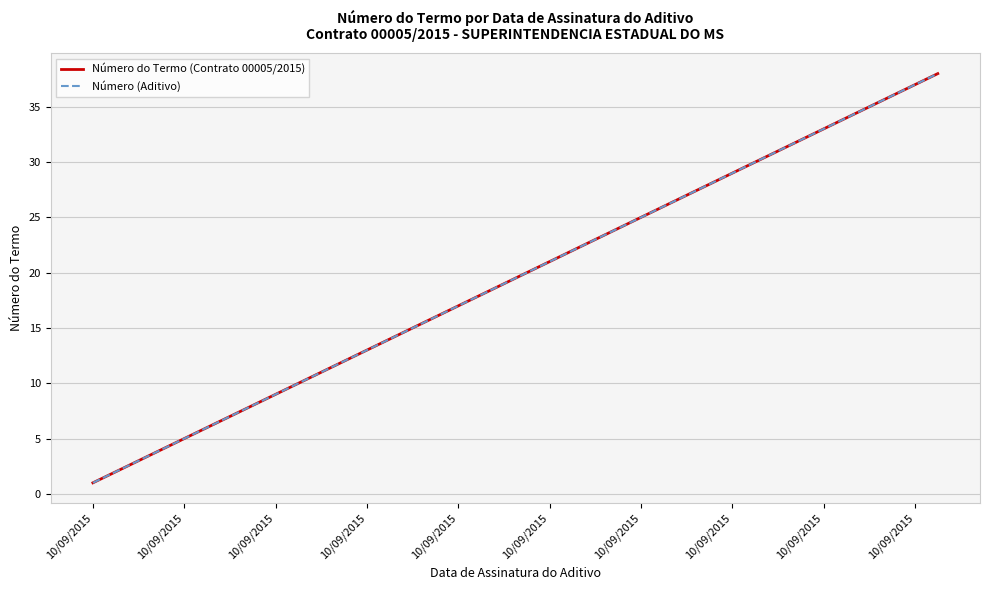

Does the chart display data point markers on the line(s)?

No